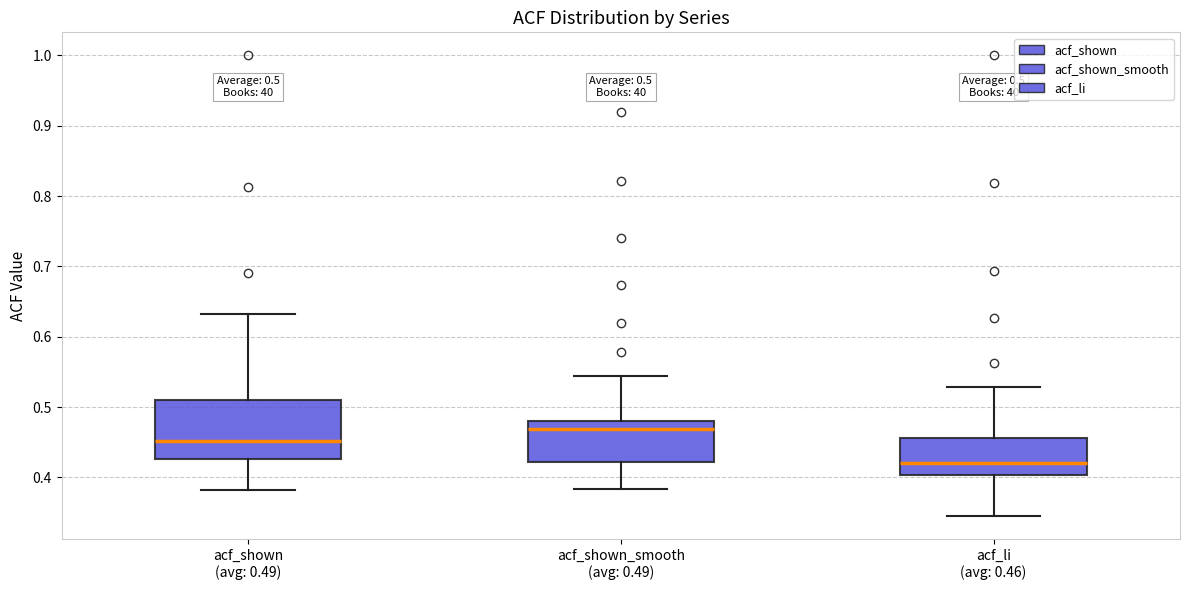

Which box's median line is the lowest?

acf_li (avg: 0.46)